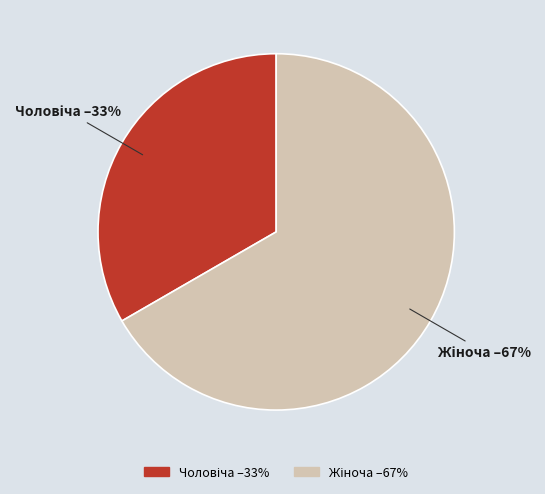

Is there any slice that represents more than half of the pie?

Yes